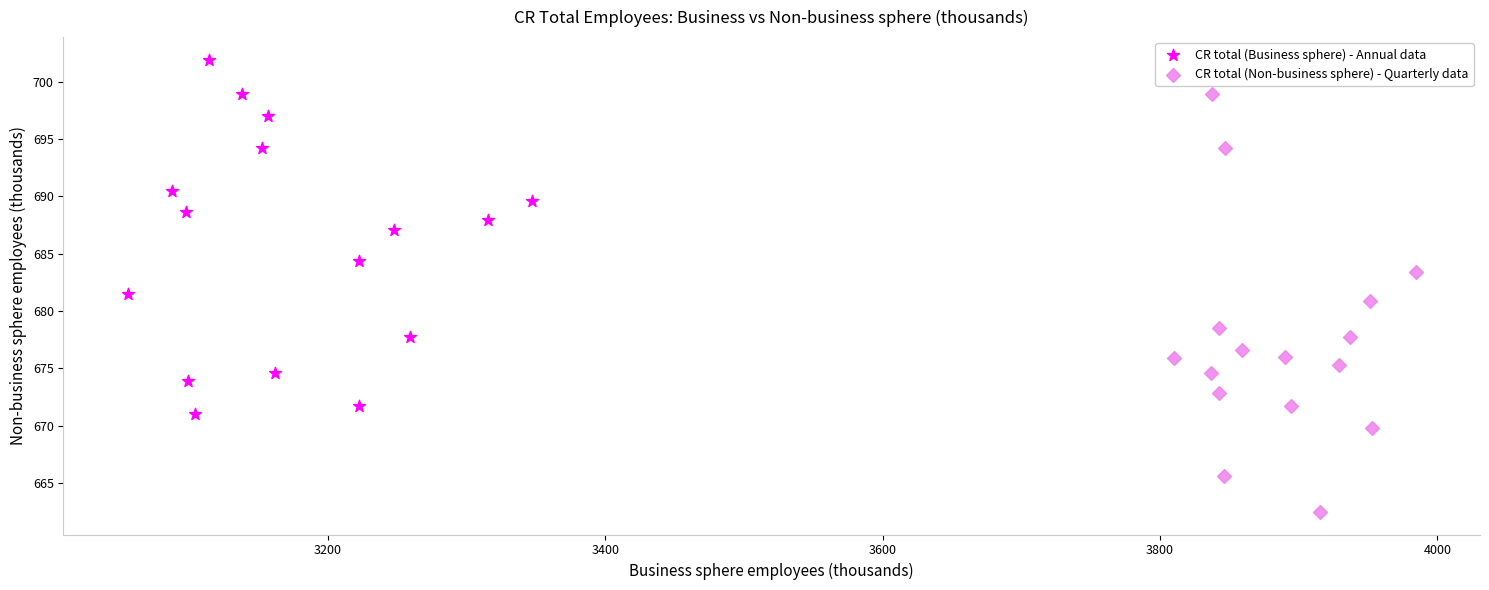

Which series contains the highest Y value?

CR total (Business sphere) - Annual data